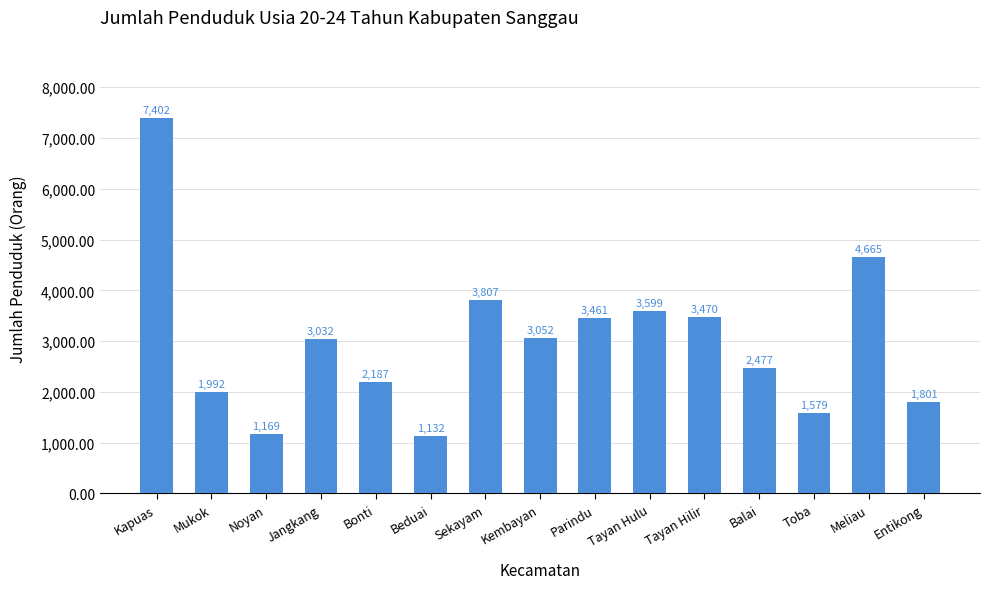

What is the greatest value displayed?

7402